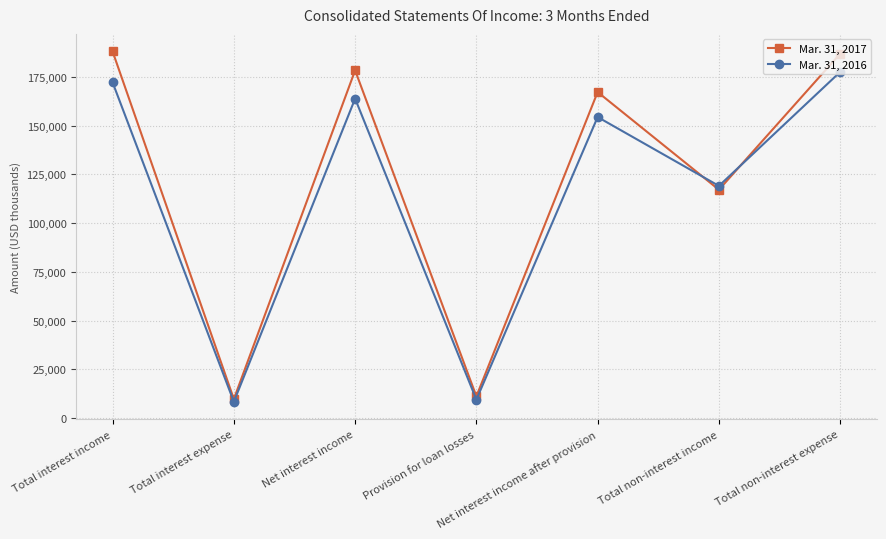

What position from the right is Total interest income?

7